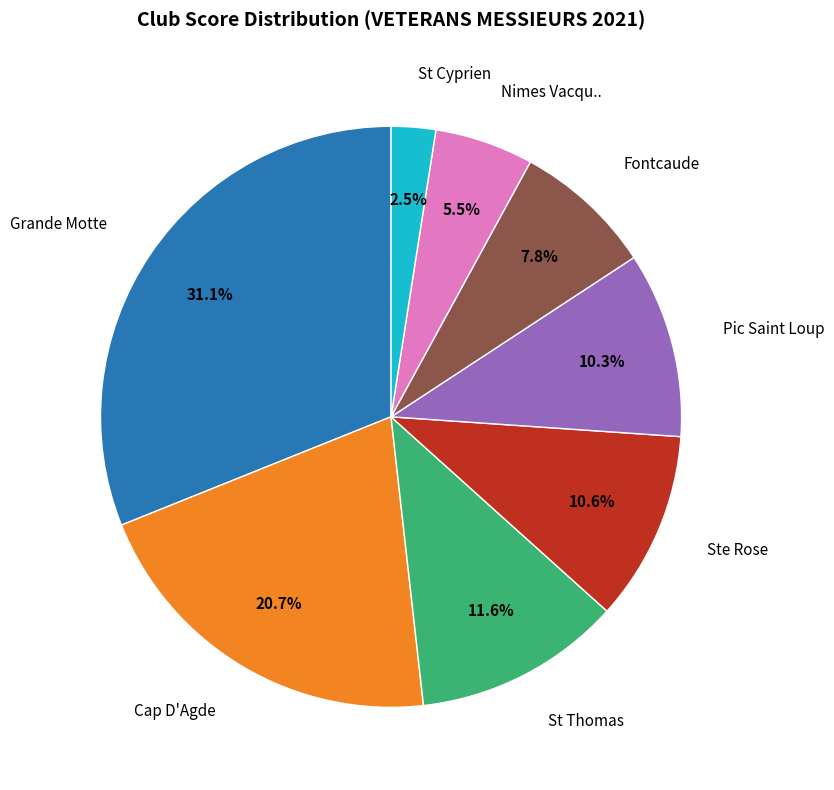

To the nearest percent, what is the difference between the largest and smallest slice percentages?

29%